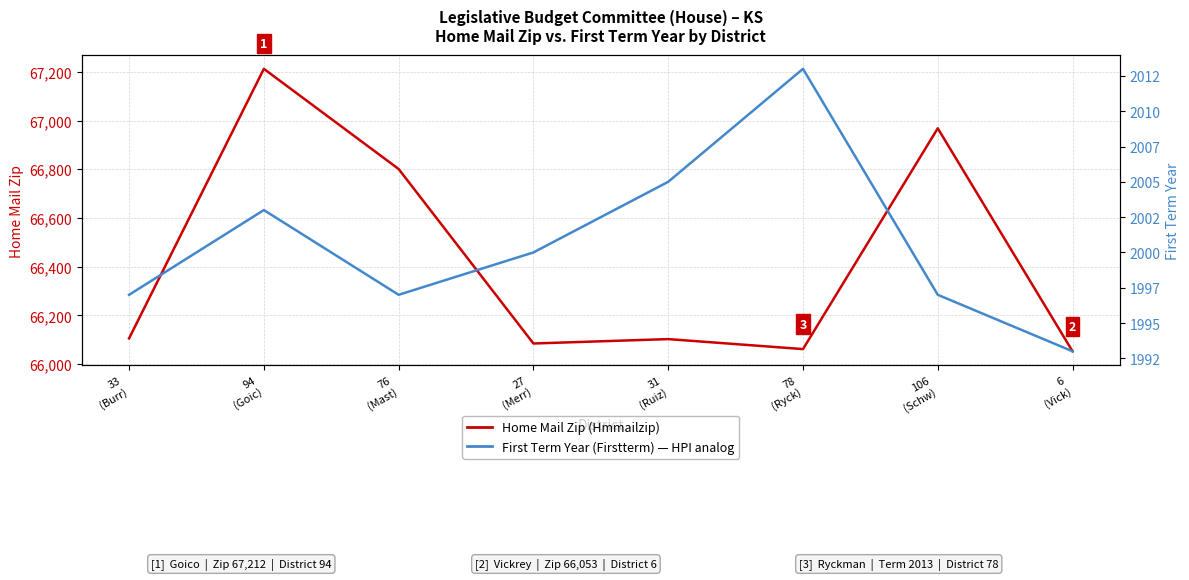

The value of Home Mail Zip (District member) at 31
(Ruiz) is 16882. True or false?

False